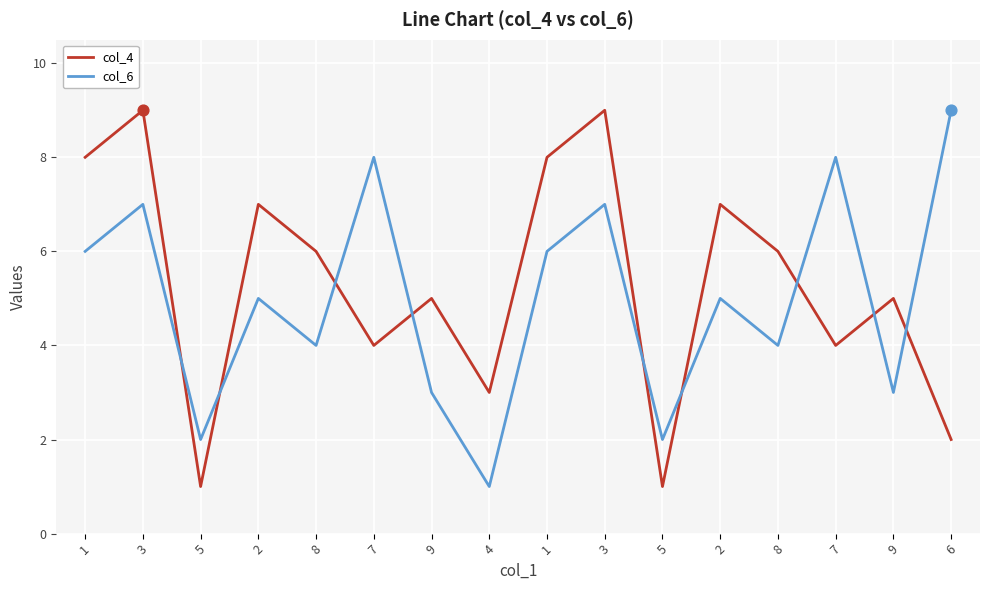

What are all the series names shown in the legend?

col_4, col_6